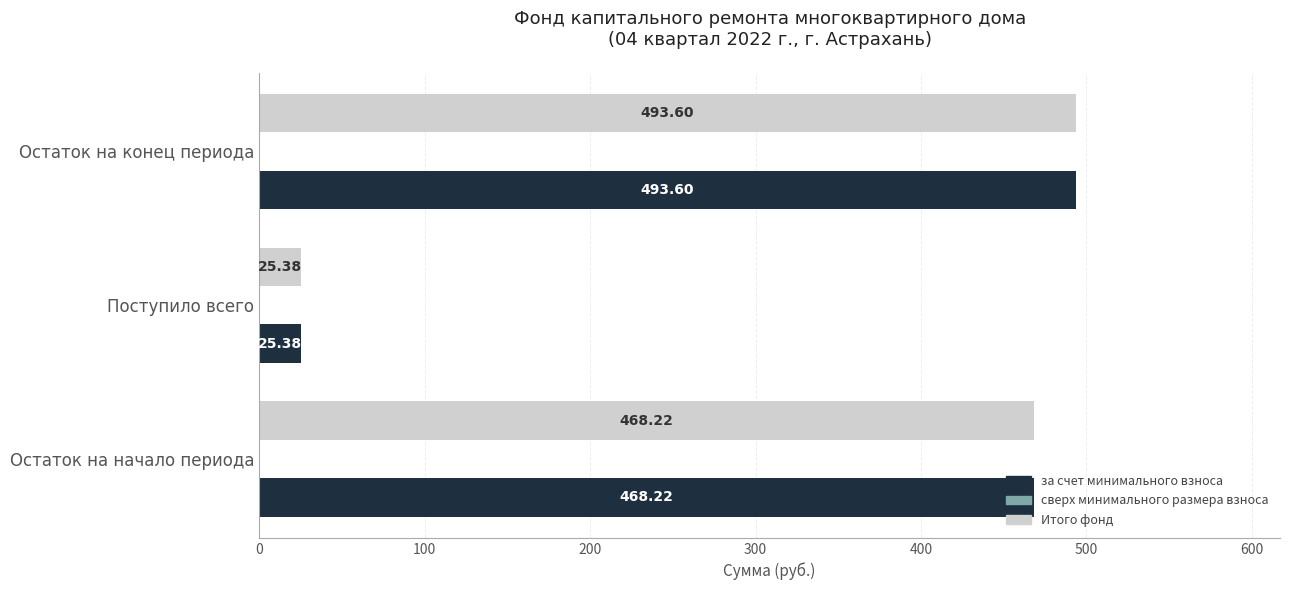

What is the sum of the за счет минимального взноса values at Остаток на конец периода and Остаток на начало периода?

961.8